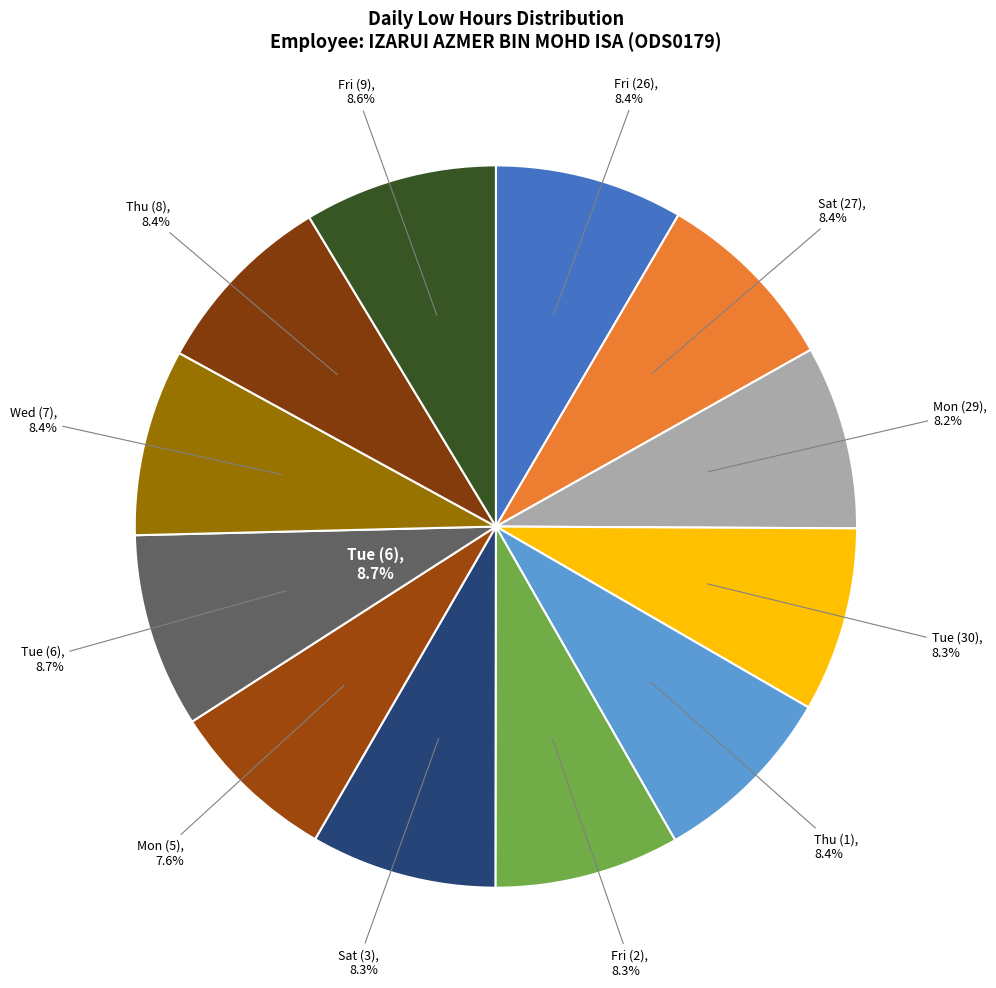

Between Thu (1) and Mon (5), which is larger?

Thu (1)